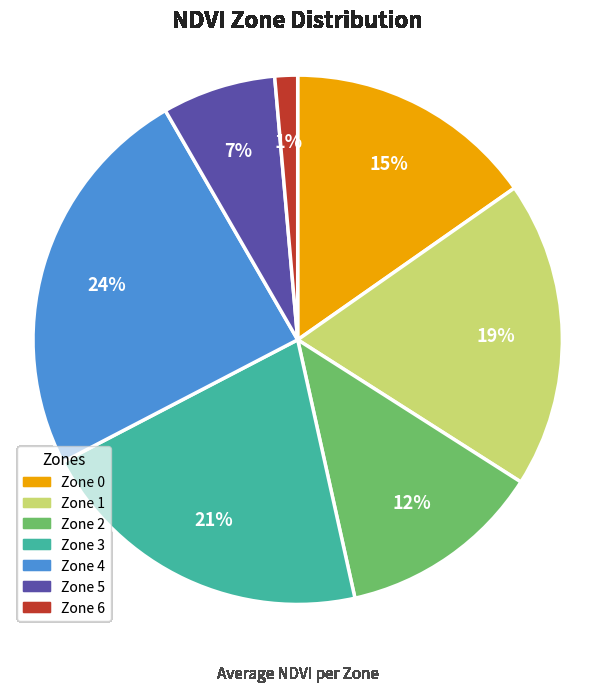

Does Zone 3 account for over 50% of the chart?

No